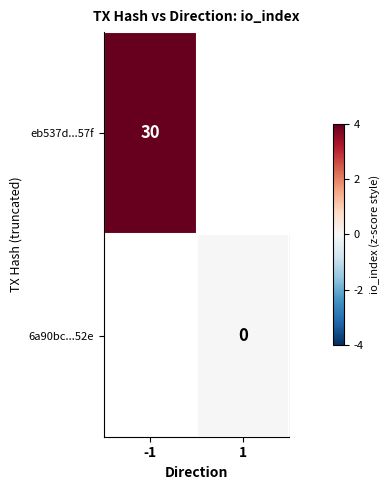

What is the maximum value shown in the chart?

30.0